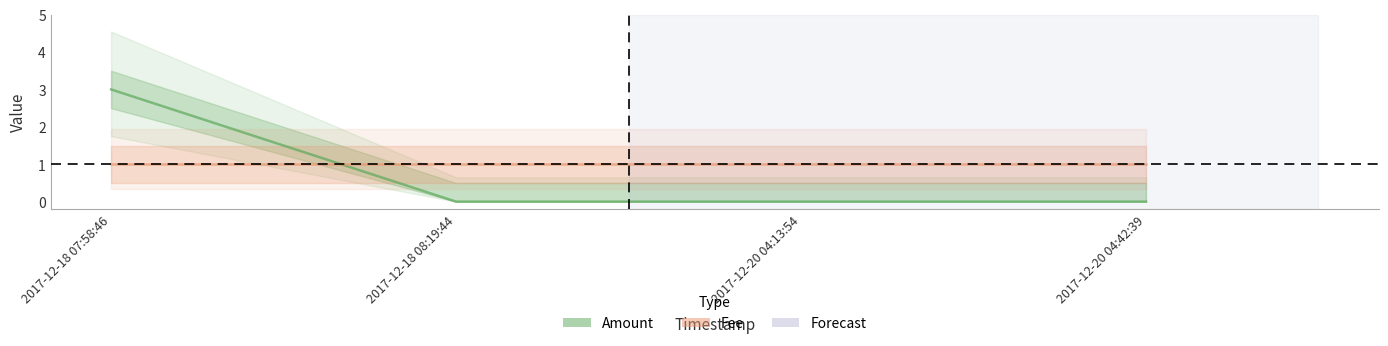

What is the sum of the values at 2017-12-18 07:58:46 and 2017-12-18 08:19:44?

3